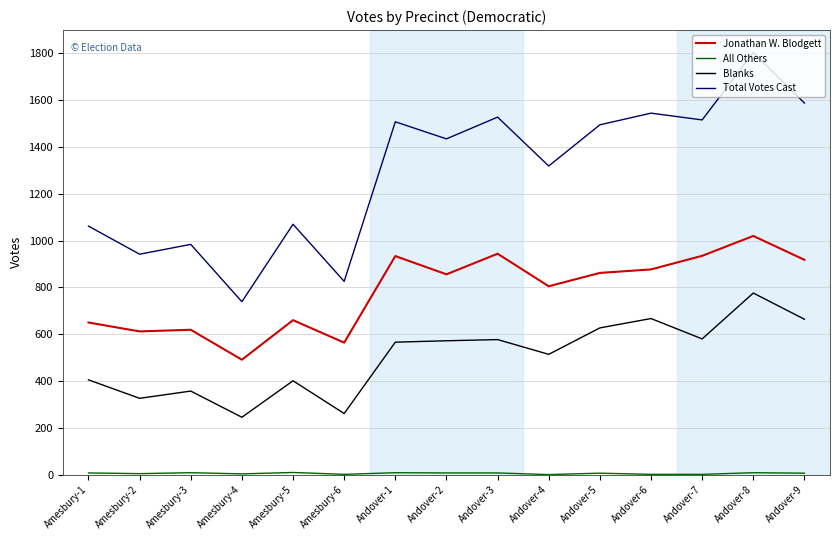

True or false: Total Votes Cast and Blanks intersect in this chart.

False